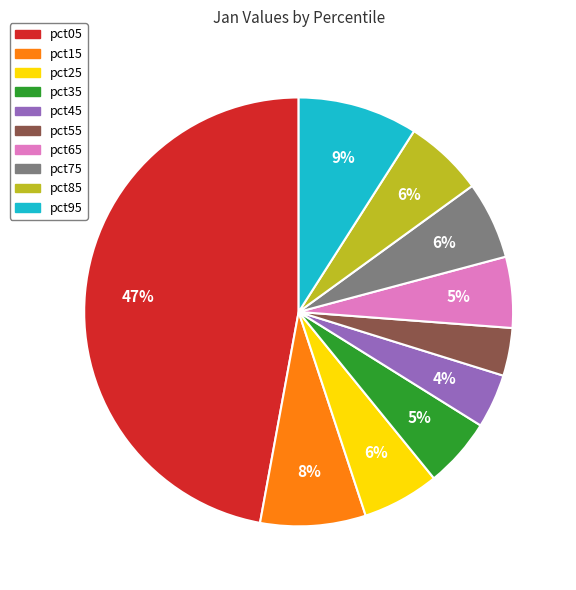

What percentage is the pct15 slice, to the nearest percent?

8%